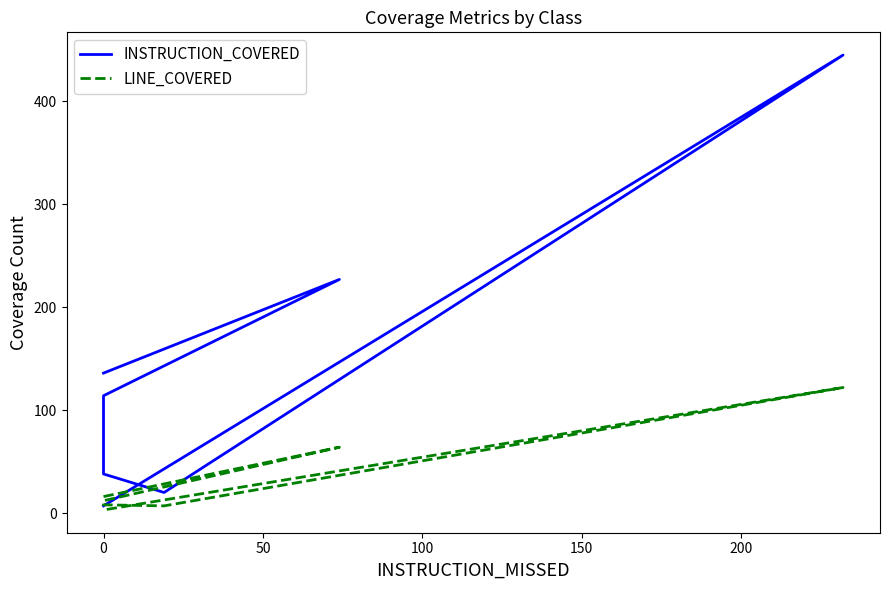

What is the value of the LINE_COVERED point at the 5th from the left?

7